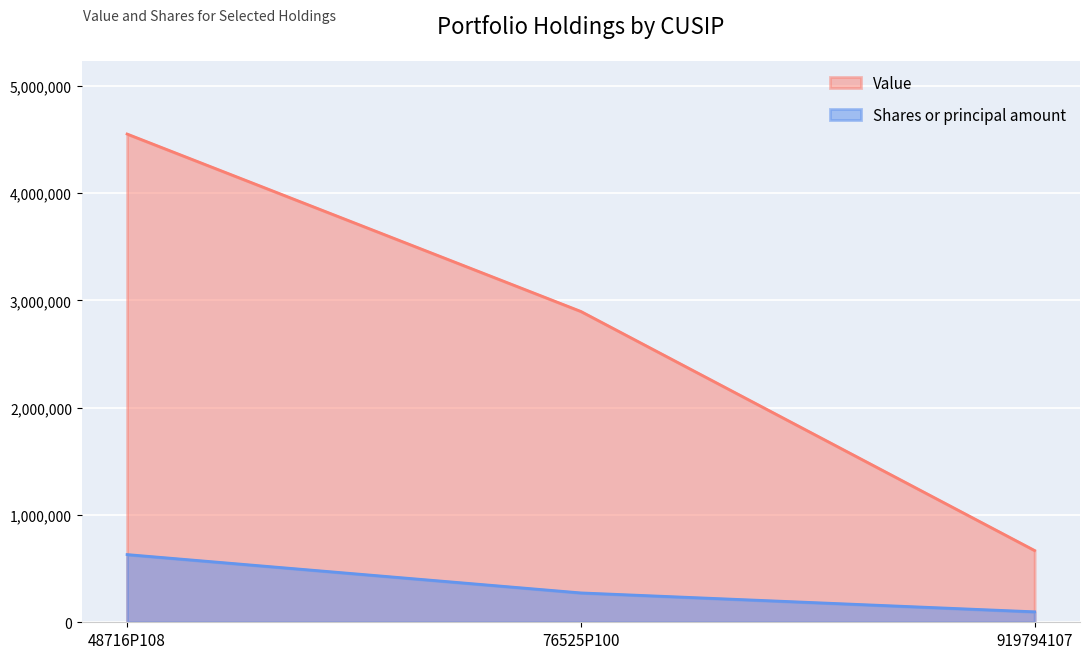

How many lines are shown in the chart?

2